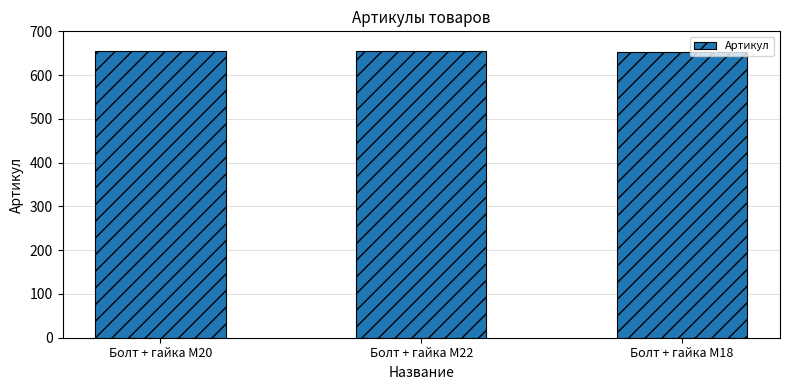

What is the difference between the maximum and minimum values?

2